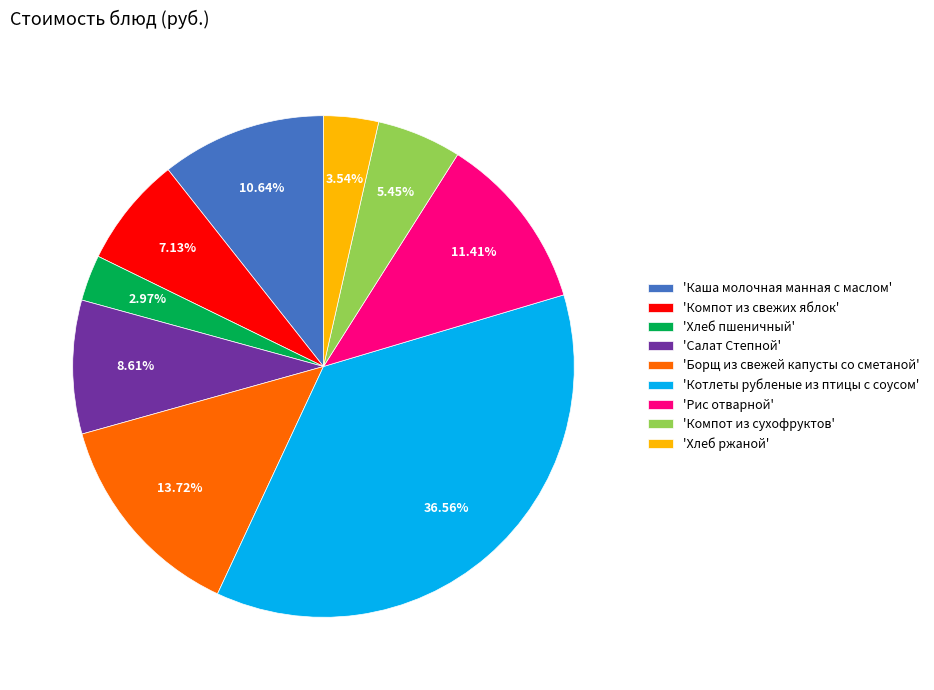

How many slices are in this pie chart?

9